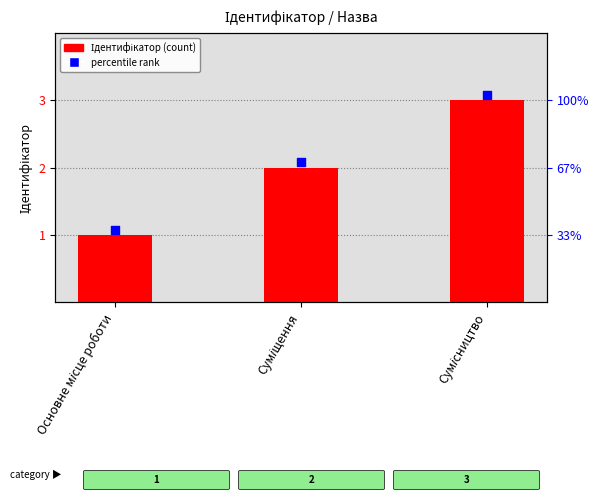

At which category is the sum across all series the highest?

Сумісництво